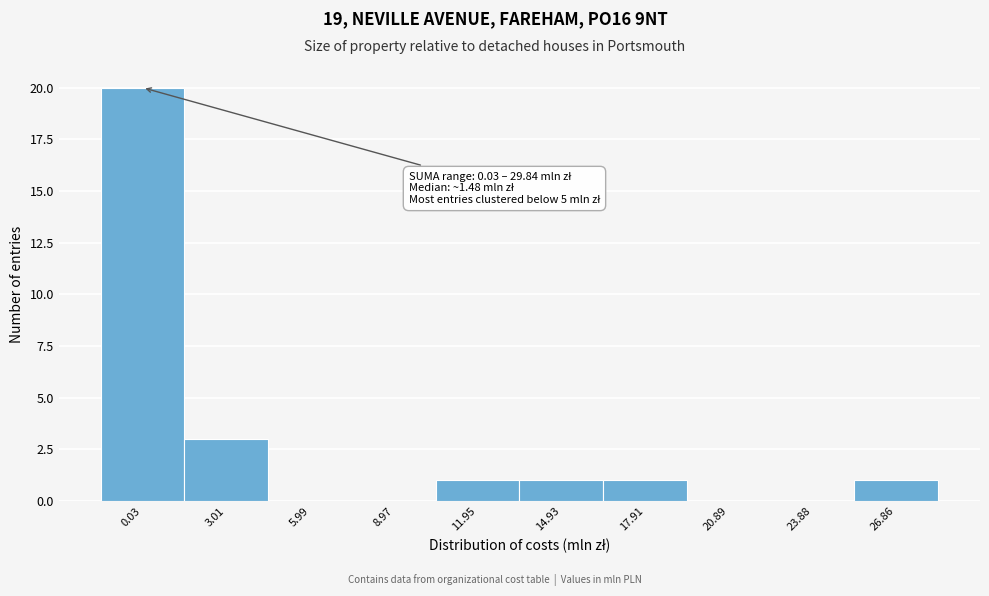

Reading right to left, list all the values displayed in this chart.

26.86=1	23.88=0	20.89=0	17.91=1	14.93=1	11.95=1	8.97=0	5.99=0	3.01=3	0.03=20